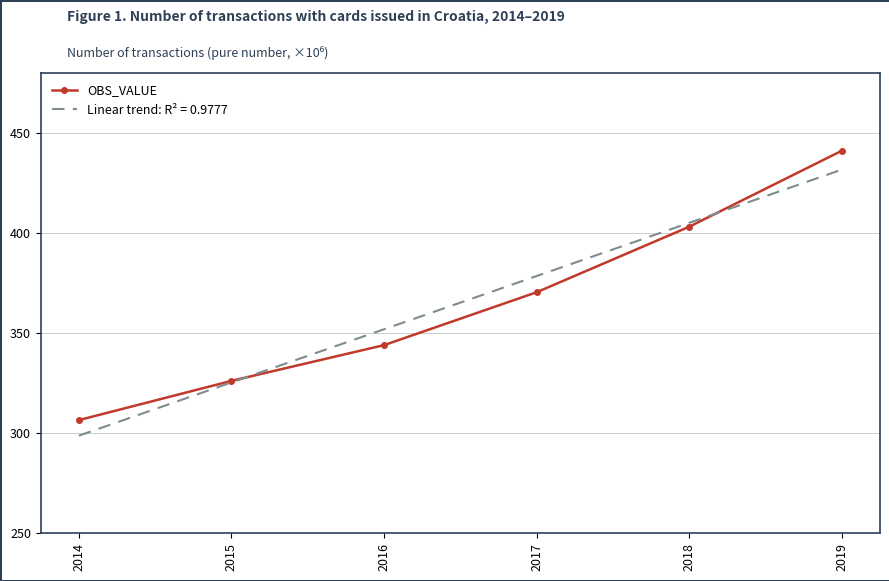

What is the spread (max minus min) of values at 2017?

8.1